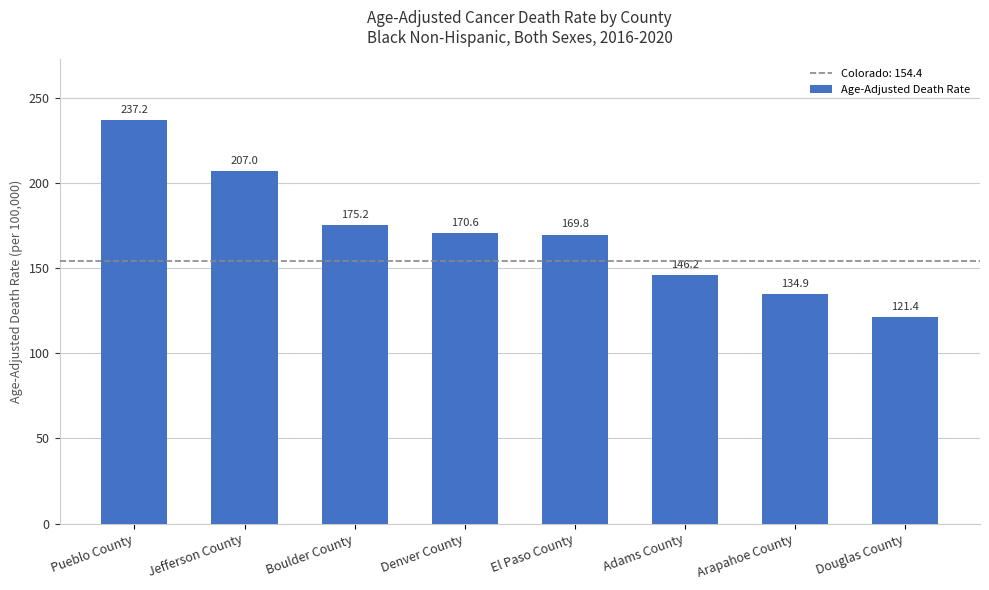

List the labels in order of value, largest first.

Pueblo County, Jefferson County, Boulder County, Denver County, El Paso County, Adams County, Arapahoe County, Douglas County